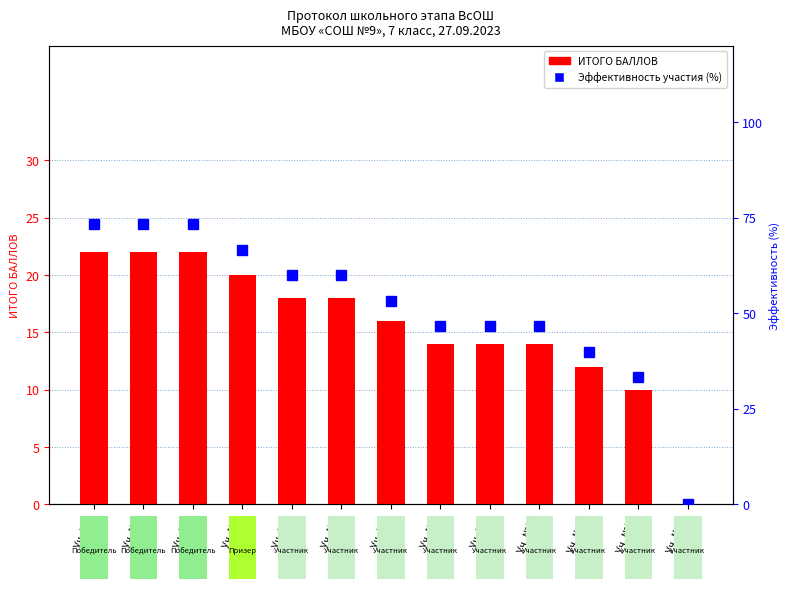

True or false: ИТОГО БАЛЛОВ has a value of 8.6 at Уч. №10.

False